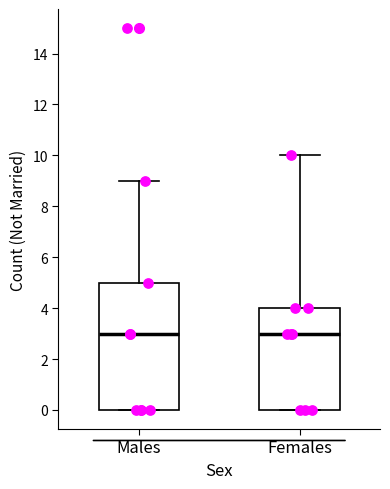

Where does the median line of the box for Males sit on the y-axis? The values are not printed on the chart, so give them approximately, as read against the axis.

3